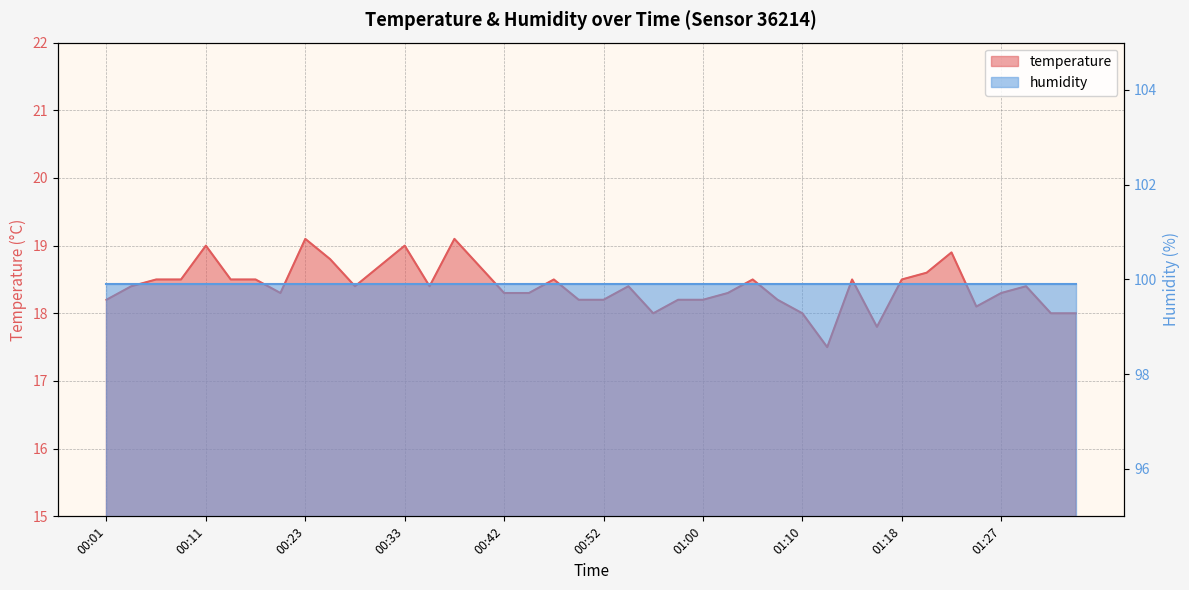

What is the greatest value displayed?

19.1